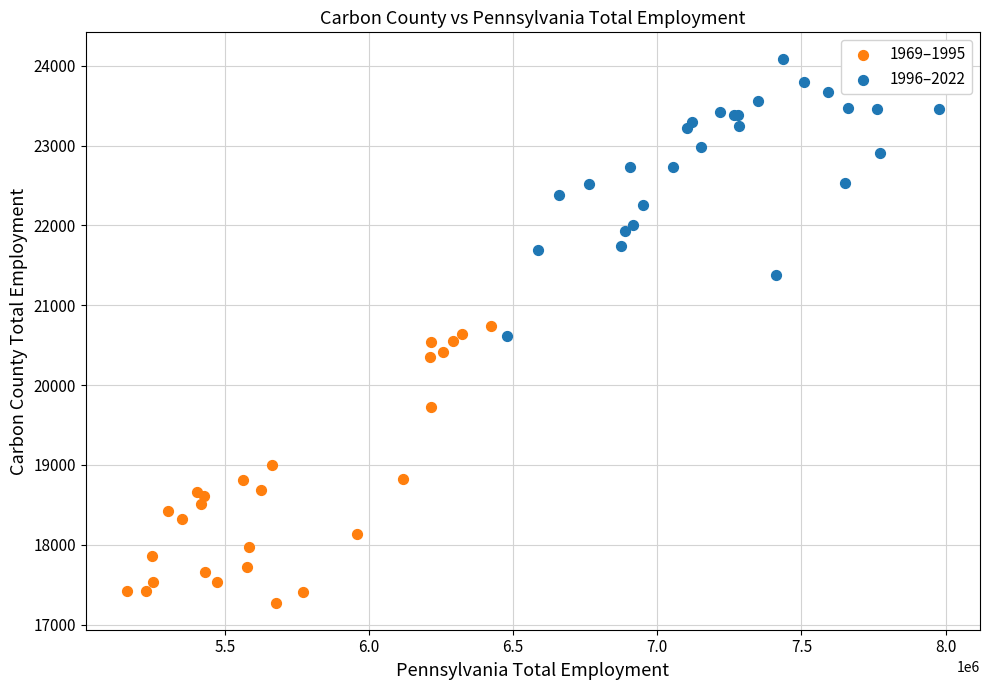

Which series contains the lowest Y value?

1969–1995